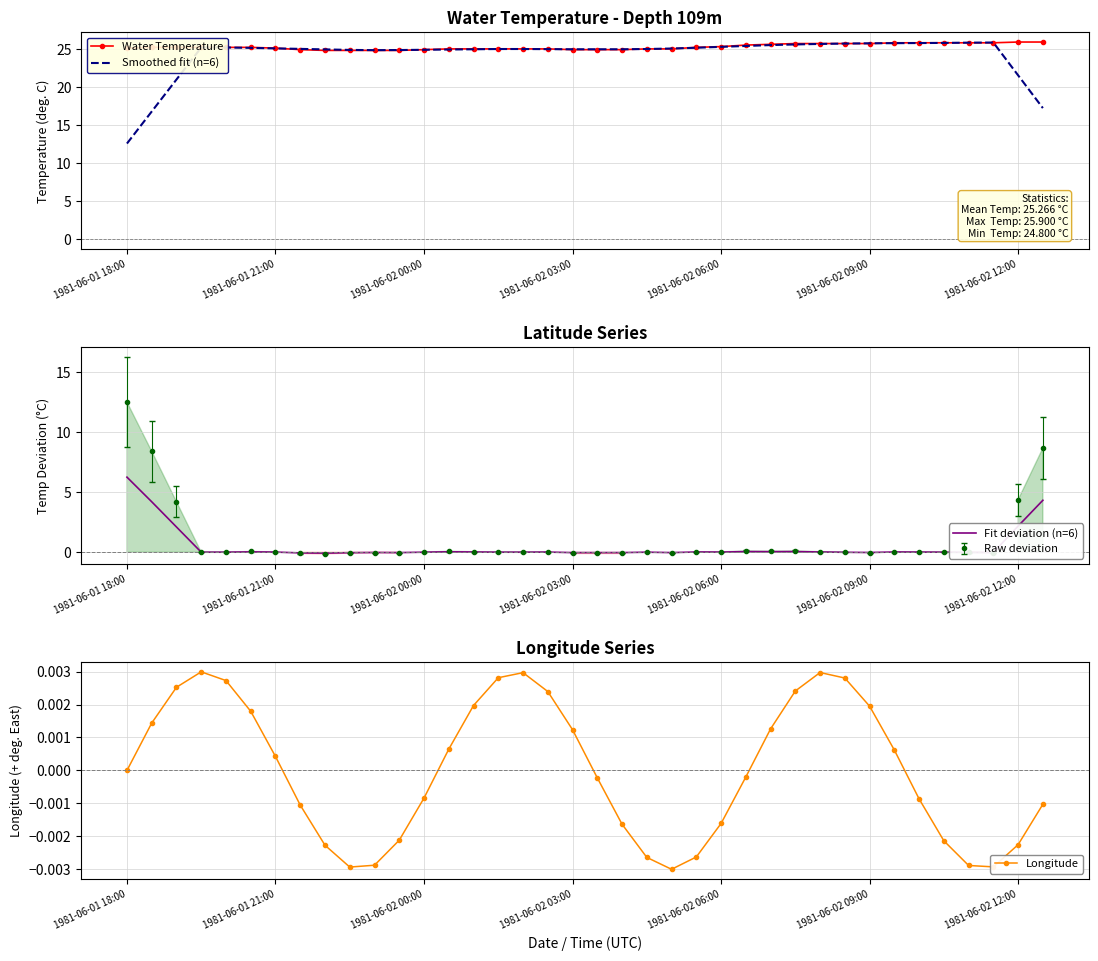

What is the highest value of the Smoothed fit (n=6) series?

25.8